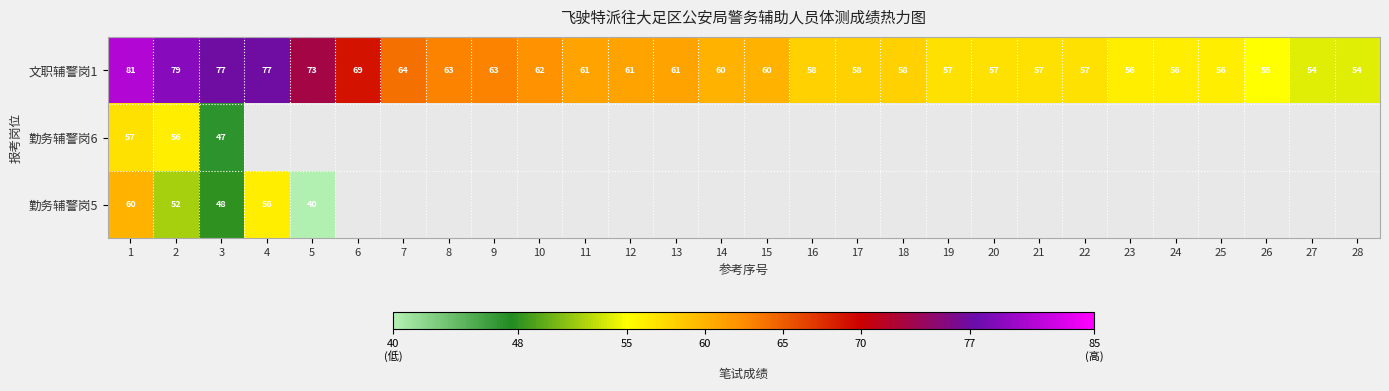

The 文职辅警岗1 series shows 34.5 at 4. True or false?

False